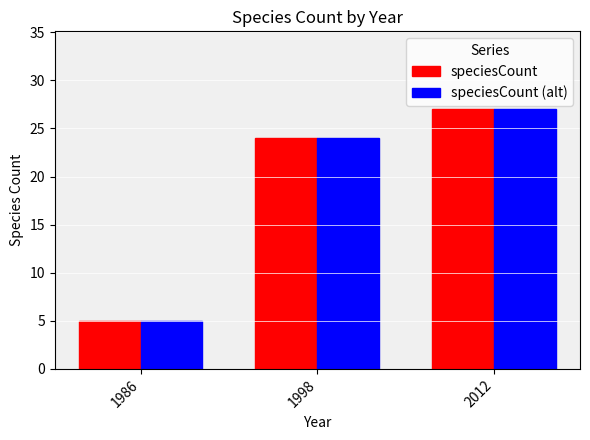

Is the value of speciesCount (alt) at 2012 greater than the value of speciesCount at 1998?

Yes